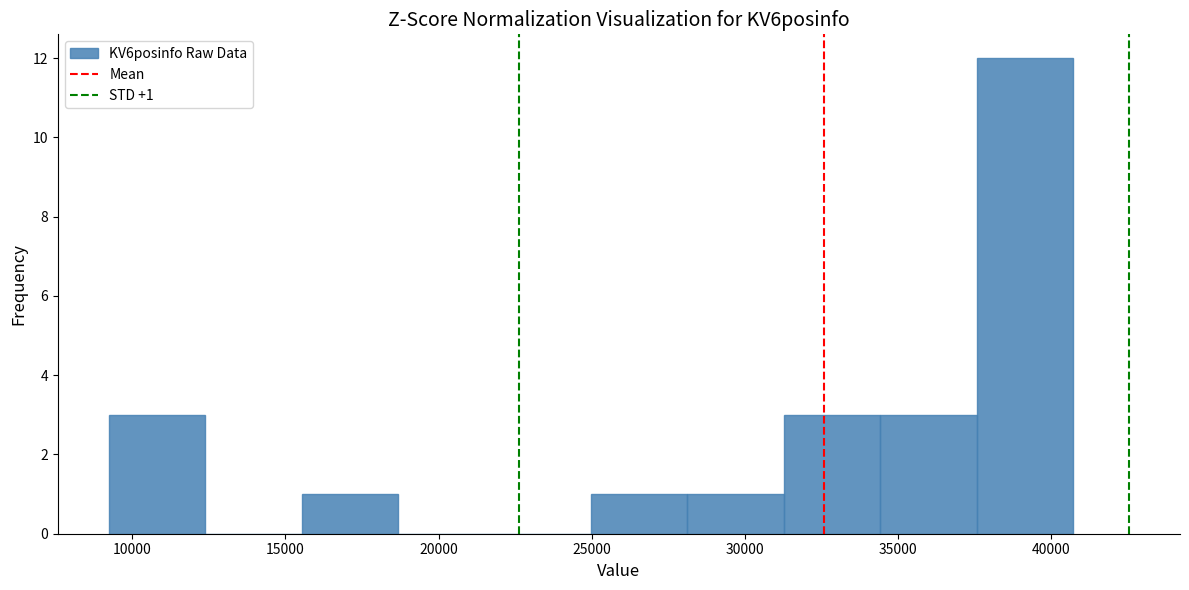

Which range on the x-axis has the tallest bar?

37500 to 40500